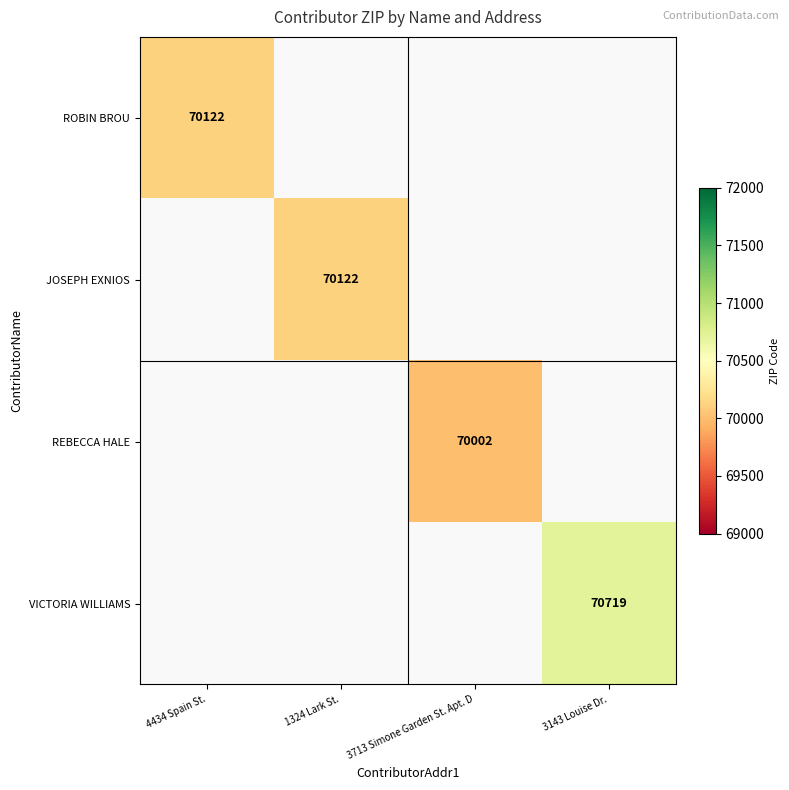

Is it true that VICTORIA WILLIAMS equals 70719 at 3143 Louise Dr.?

True